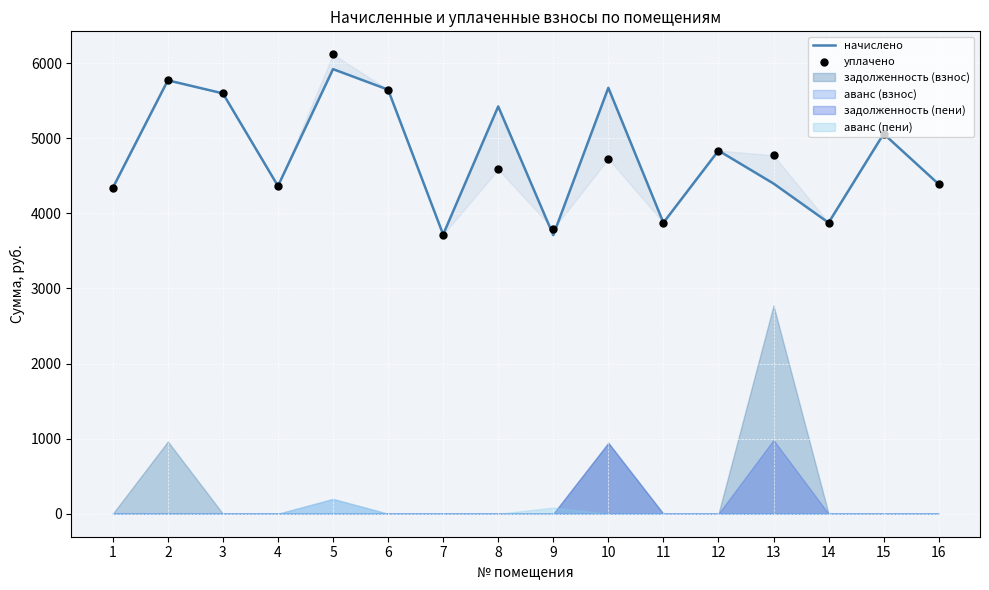

At how many categories does at least one series exceed 6107?

1